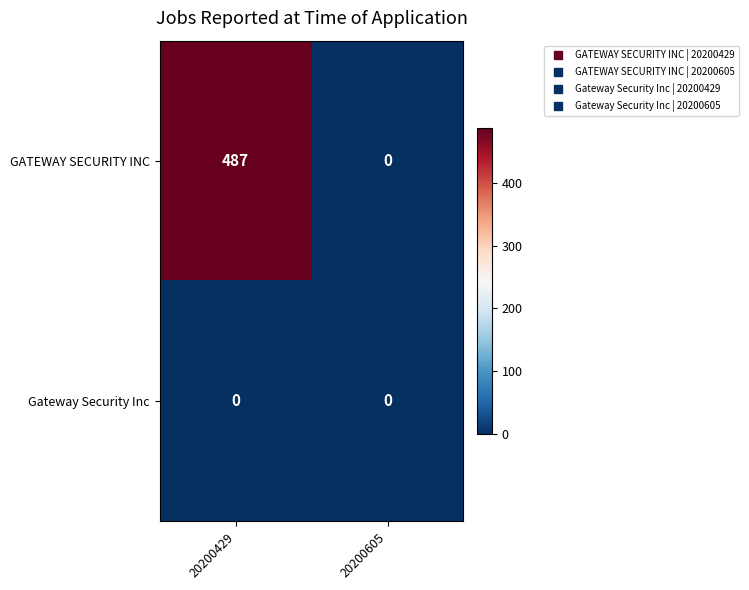

The value of GATEWAY SECURITY INC at 20200605 is 0. True or false?

True